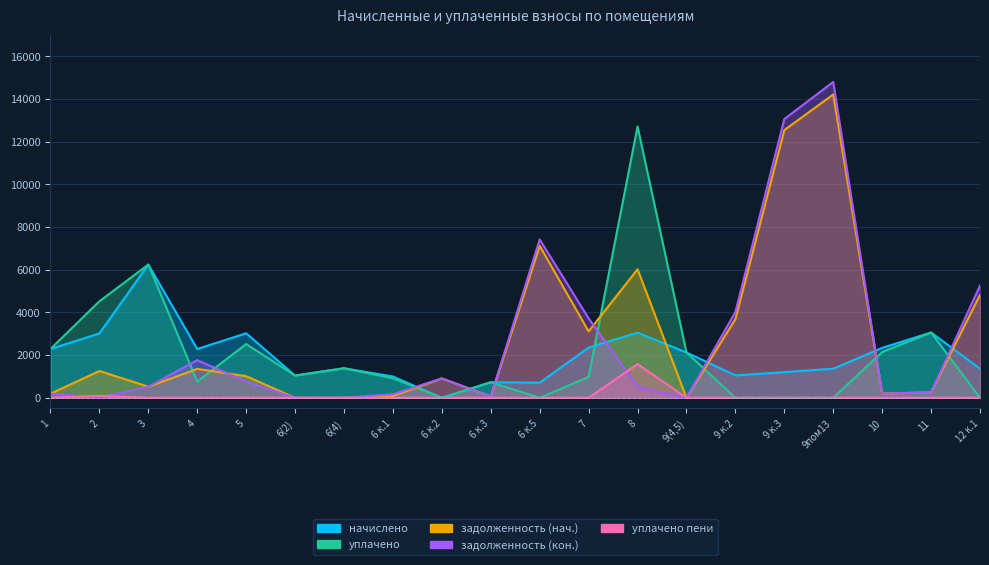

At which label is задолженность (кон.) closest to 7400?

6 к.5